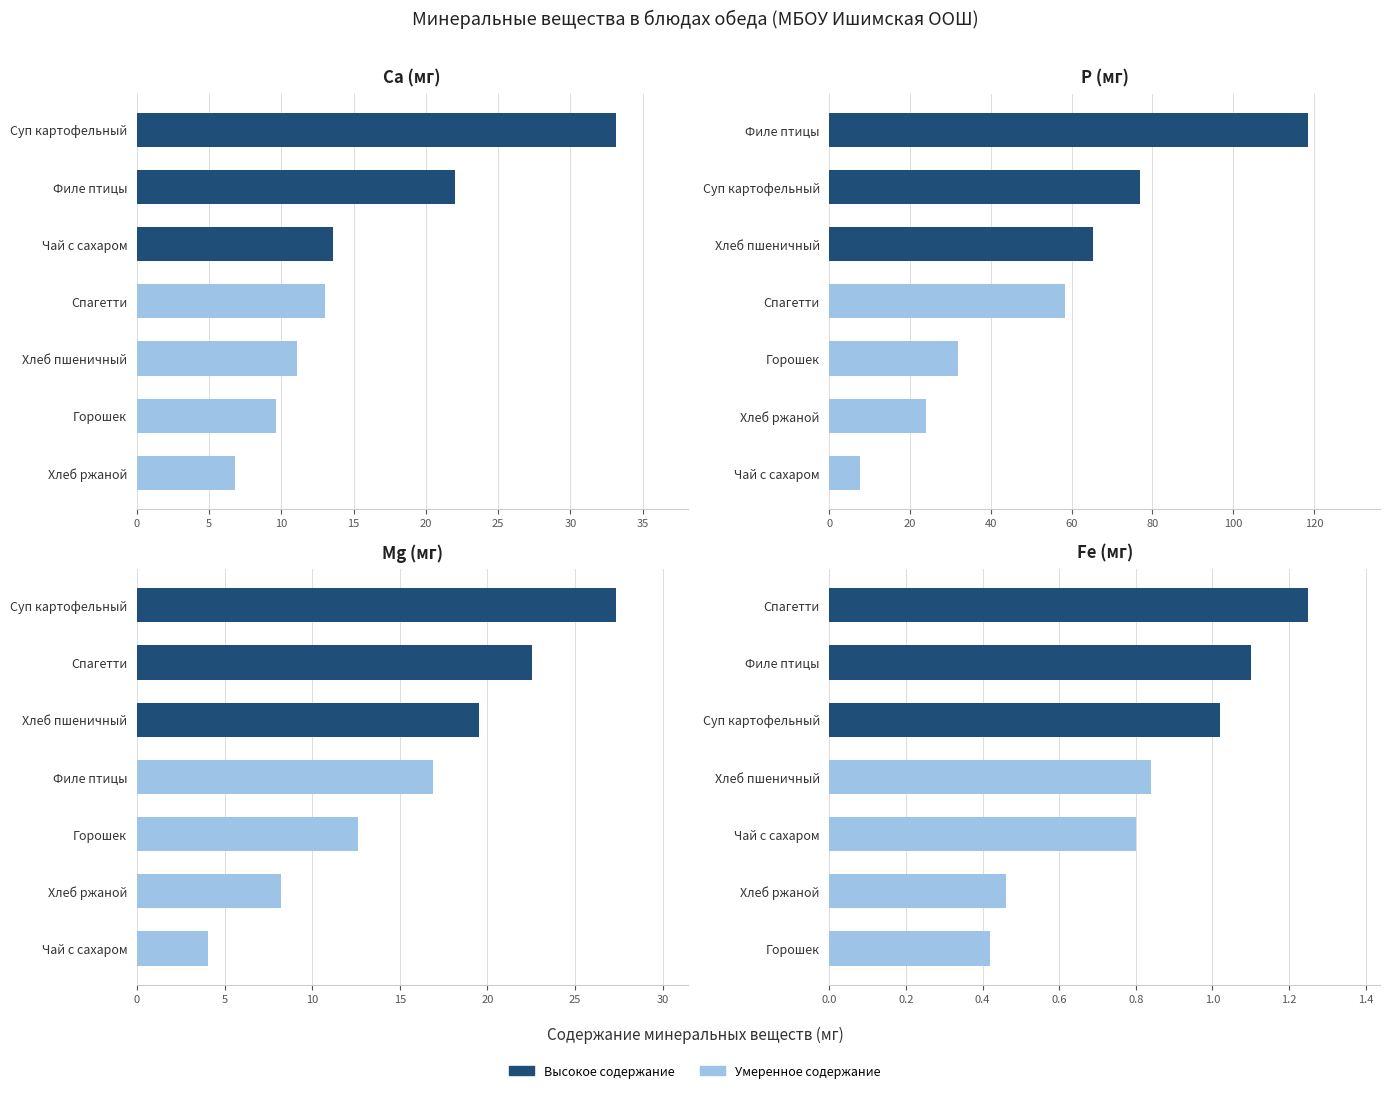

How many values in the Ca (мг) series are below 13?

3